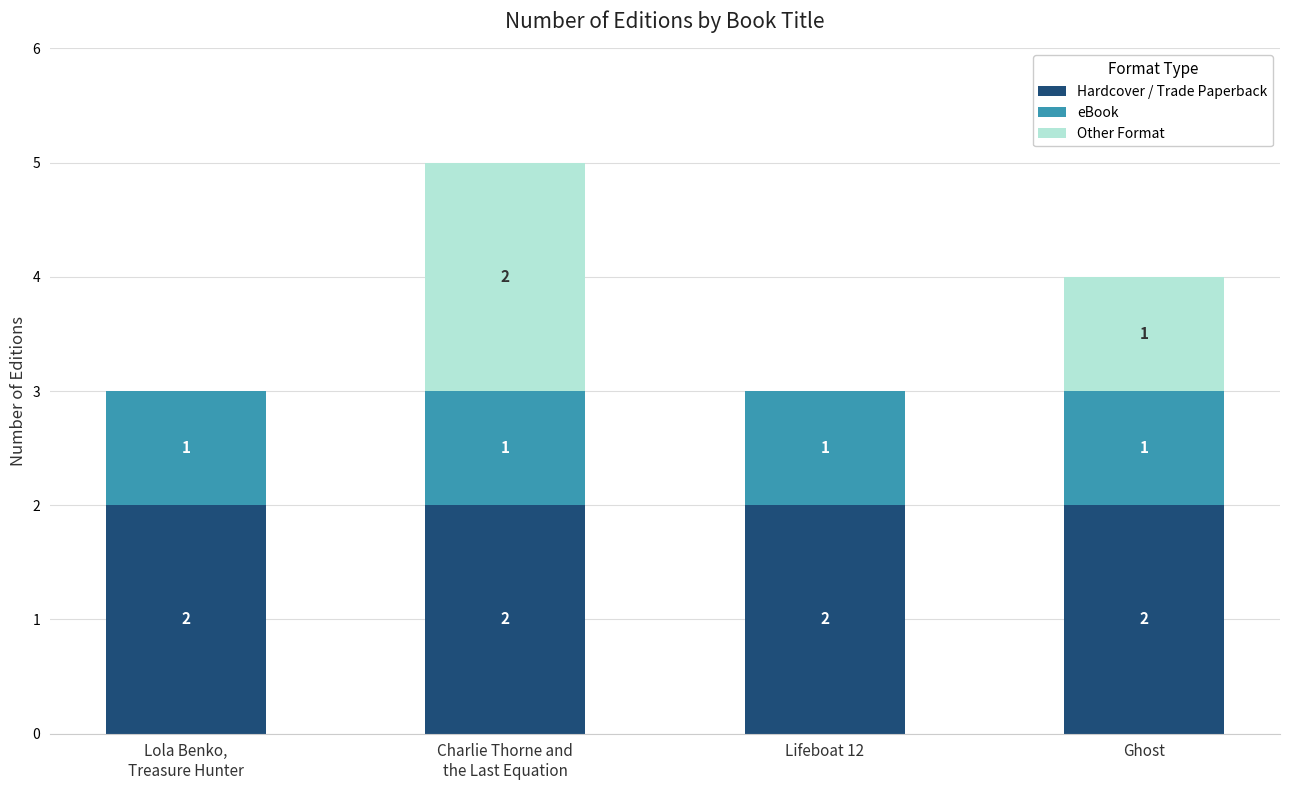

At which category is the sum across all series the highest?

Charlie Thorne and
the Last Equation